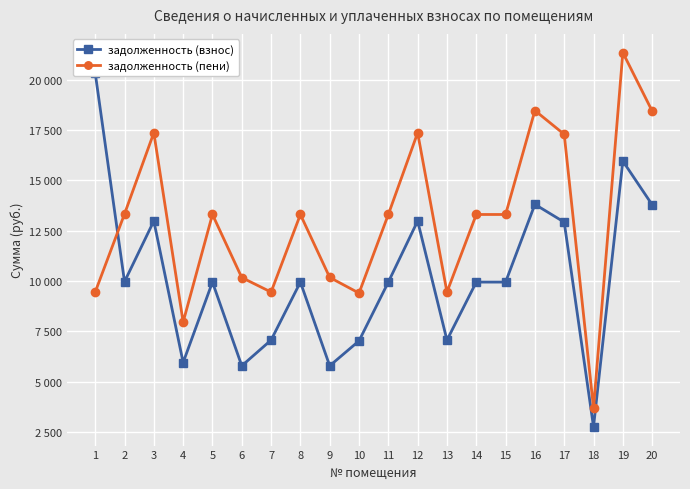

Is this an area chart (filled region under the line)?

No